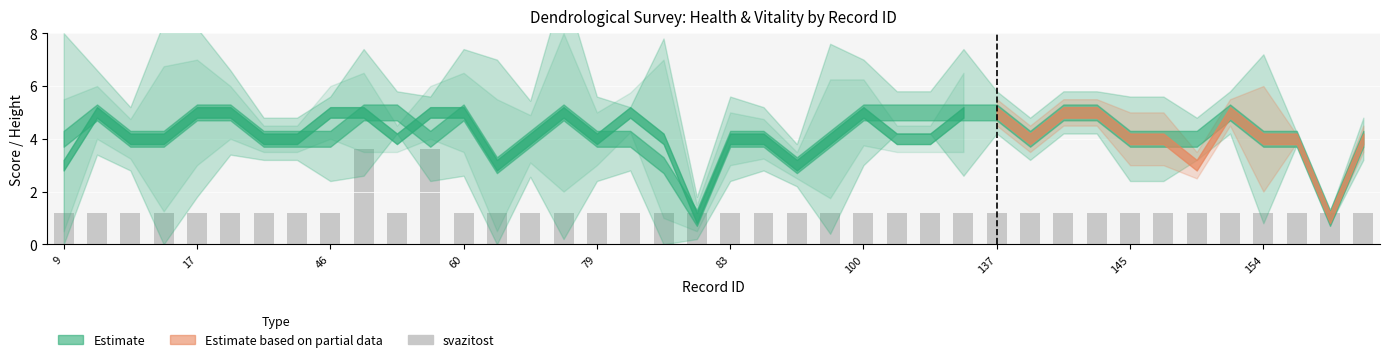

Reading right to left, transcribe all the data shown in this chart.

1.2	1.2	1.2	1.2	1.2	1.2	1.2	1.2	1.2	1.2	1.2	1.2	1.2	1.2	1.2	1.2	1.2	1.2	1.2	1.2	1.2	1.2	1.2	1.2	1.2	1.2	1.2	1.2	3.6	1.2	3.6	1.2	1.2	1.2	1.2	1.2	1.2	1.2	1.2	1.2